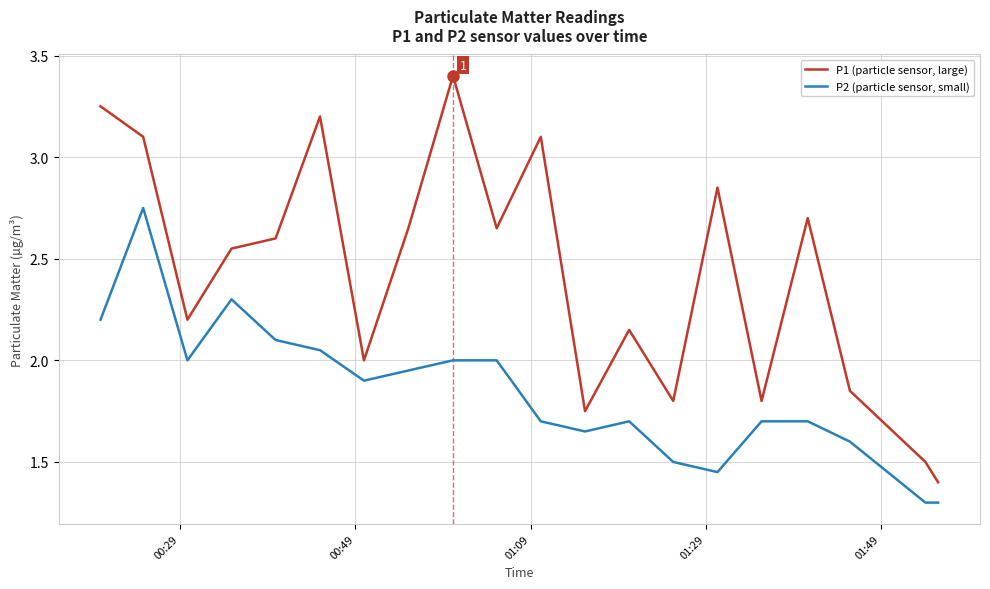

Which series has the largest range (max minus min)?

P1 (particle sensor, large)